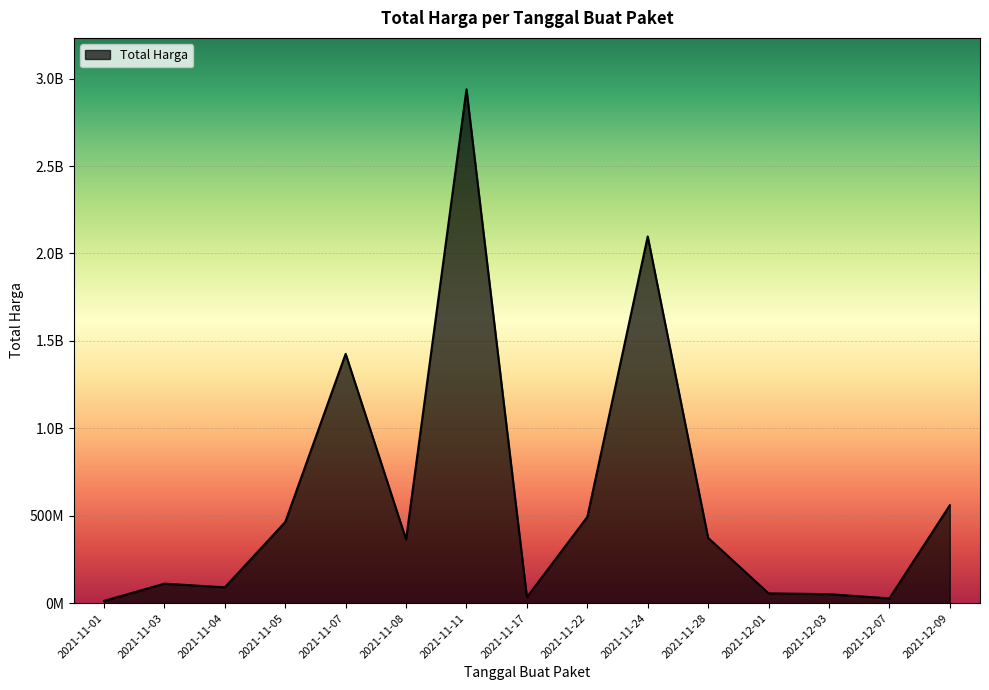

Rank the categories by value from highest to lowest.

2021-11-11, 2021-11-24, 2021-11-07, 2021-12-09, 2021-11-22, 2021-11-05, 2021-11-28, 2021-11-08, 2021-11-03, 2021-11-04, 2021-12-01, 2021-12-03, 2021-11-17, 2021-12-07, 2021-11-01